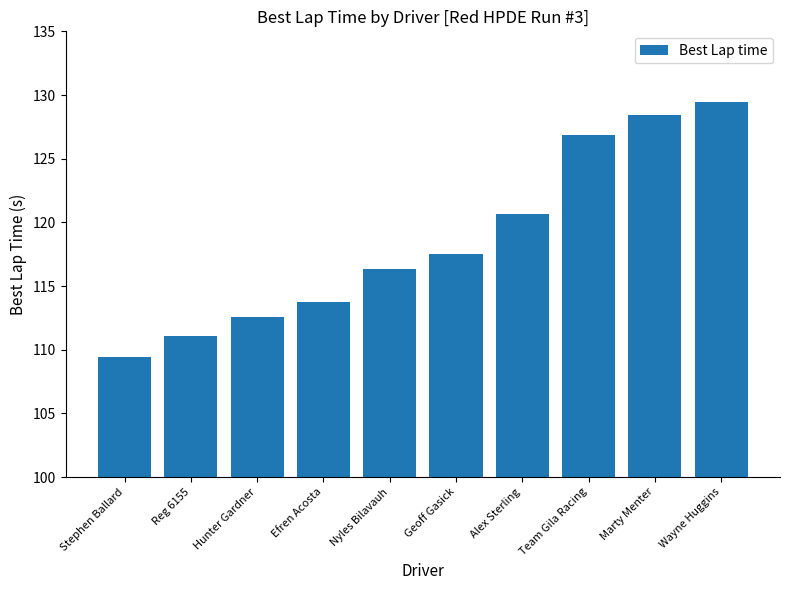

What is the change in value from Stephen Ballard to Hunter Gardner?

+3.1